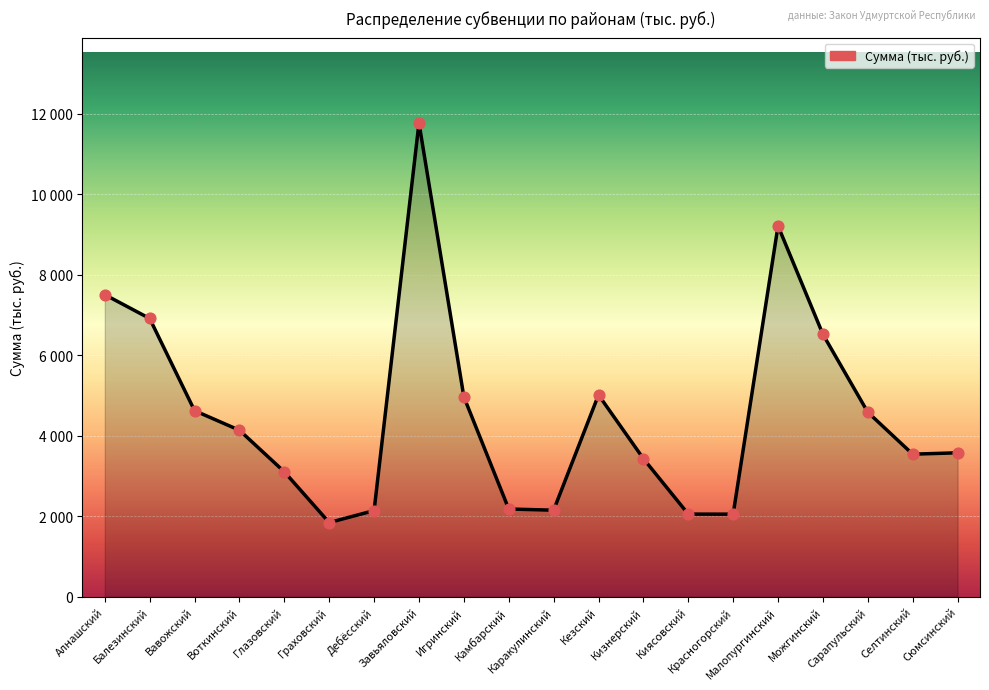

Between Кизнерский and Селтинский, which is larger?

Селтинский